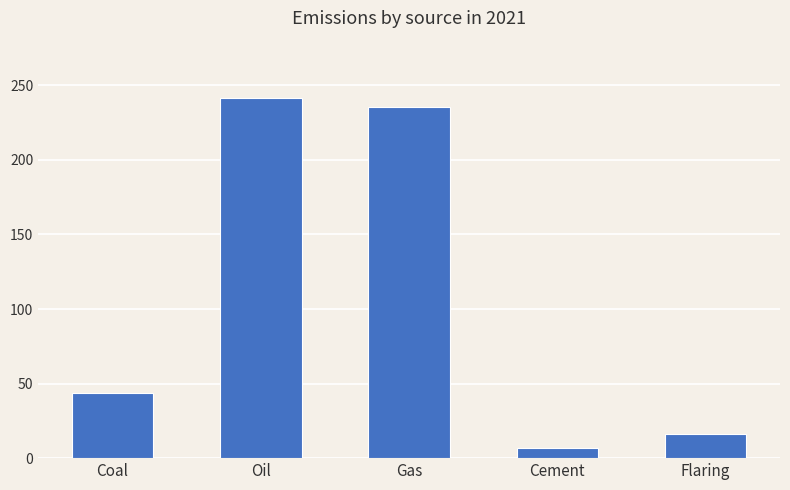

Rank the categories by value from lowest to highest.

Cement, Flaring, Coal, Gas, Oil